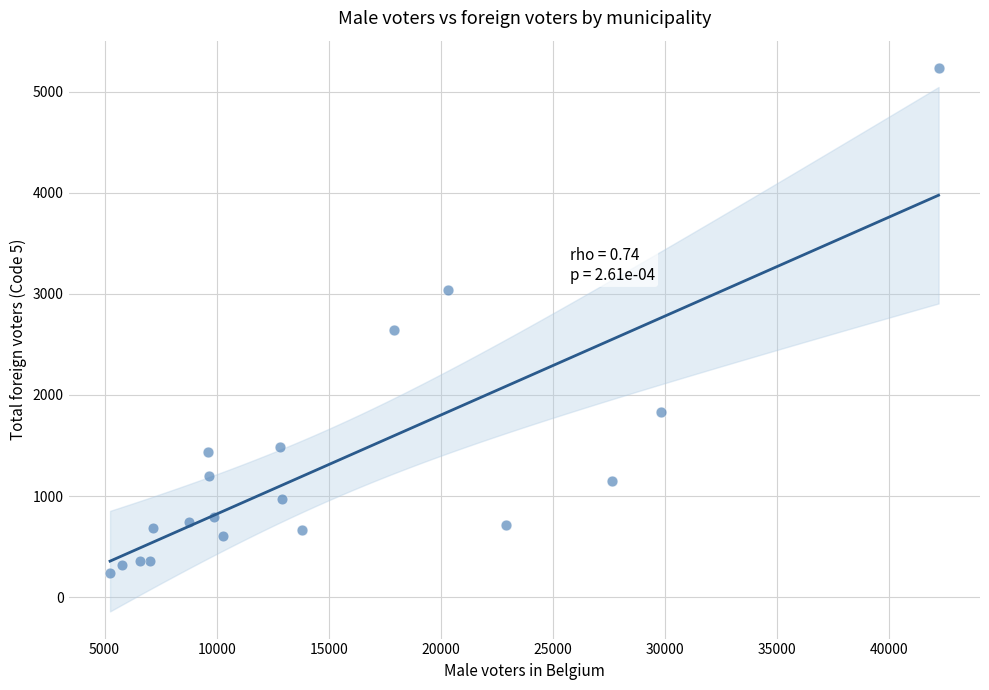

What Y value in the scatter plot is closest to 2735?

2643